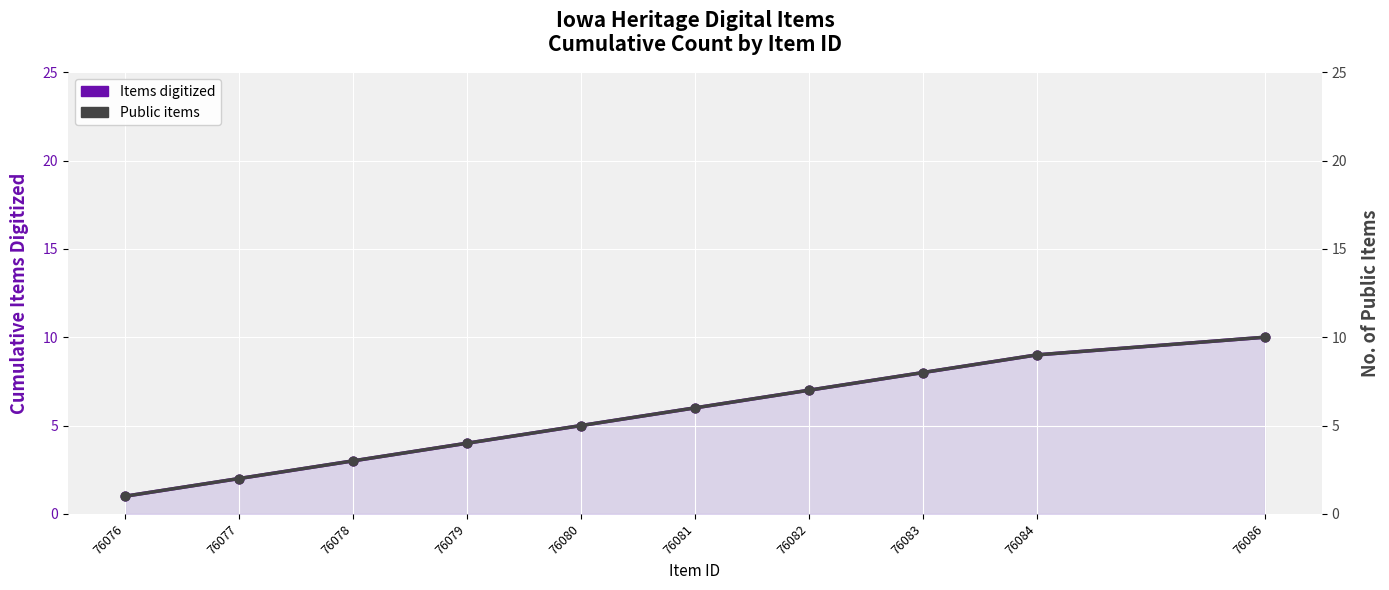

Which series contains the lowest Y value?

Items digitized